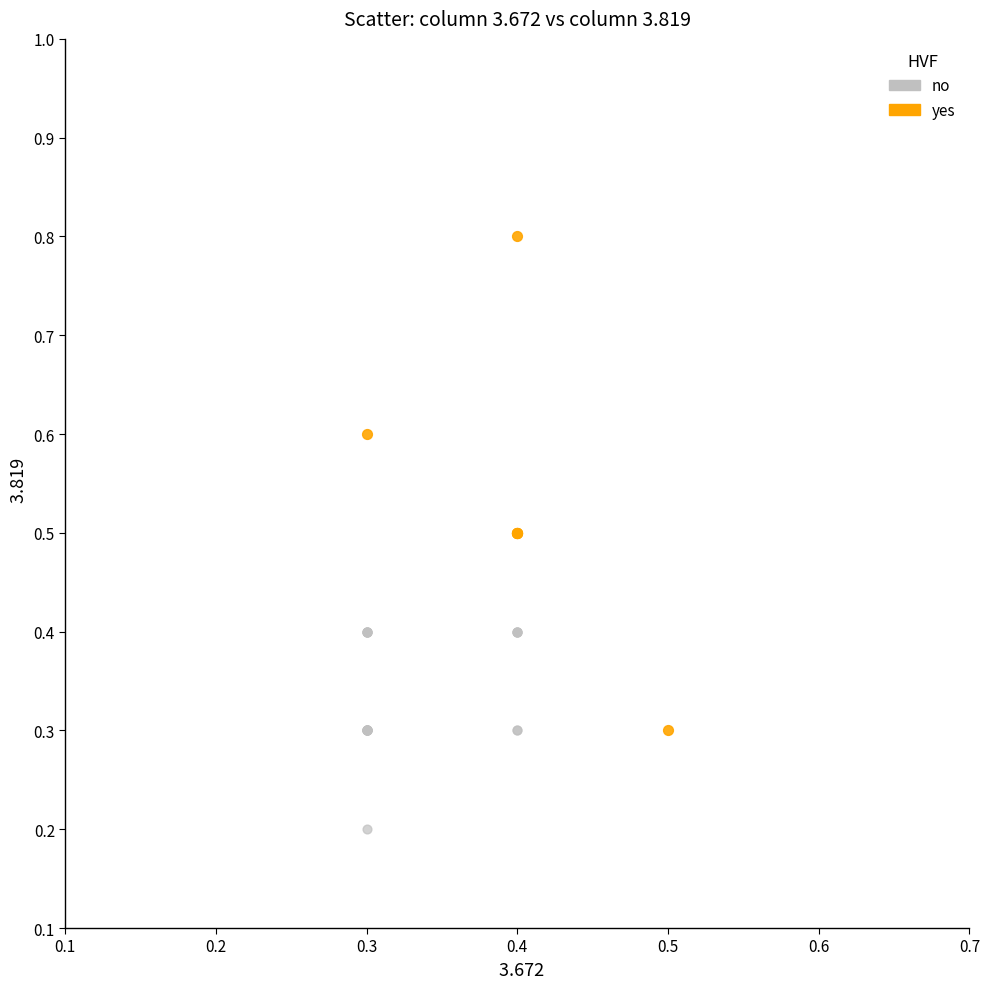

Which series reaches the maximum Y coordinate?

yes